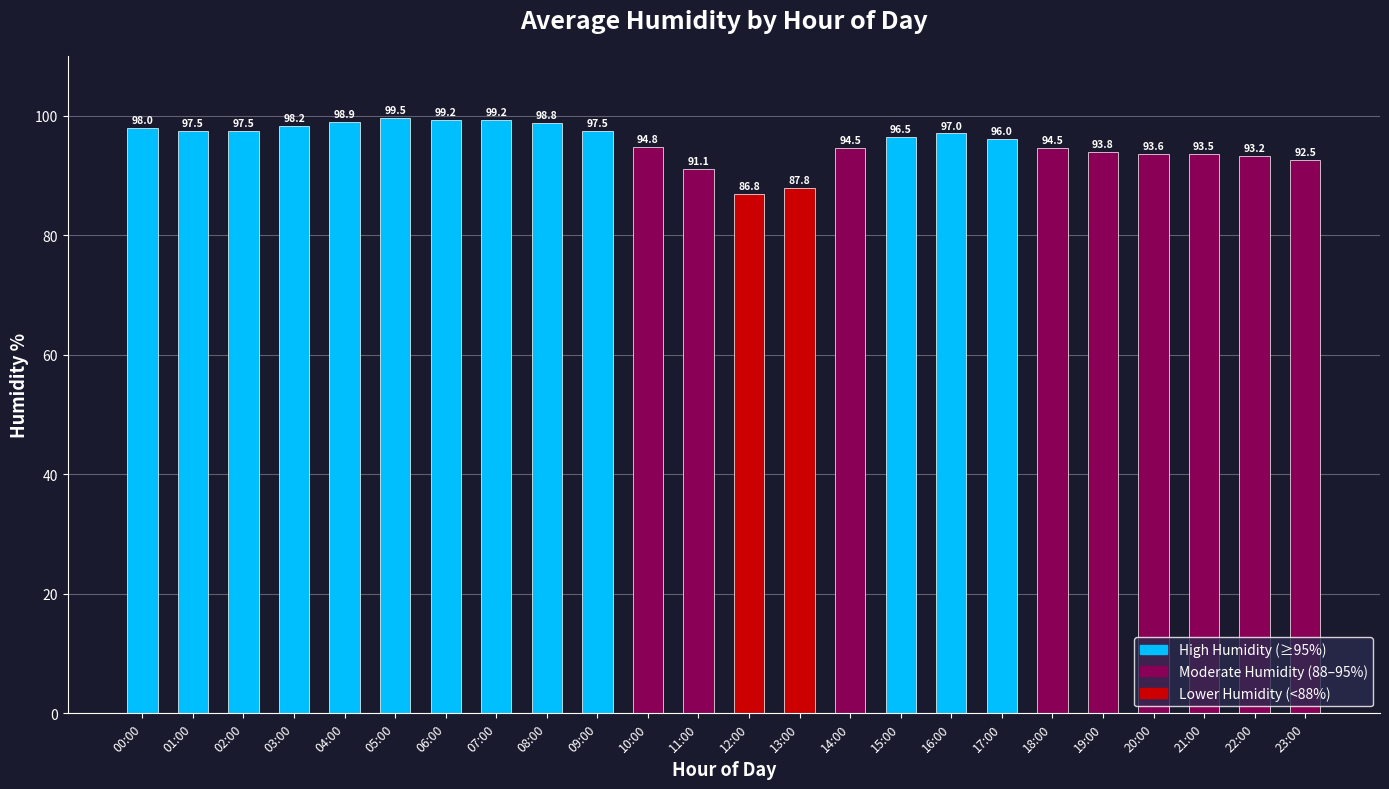

Which label corresponds to the smallest value in the chart?

12:00